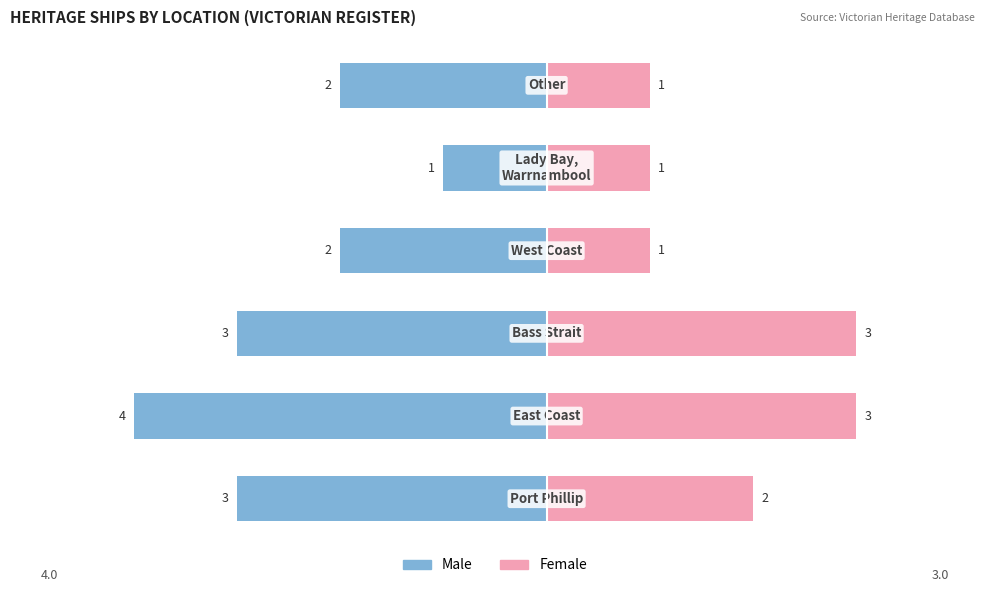

How many data points does each series have?

6